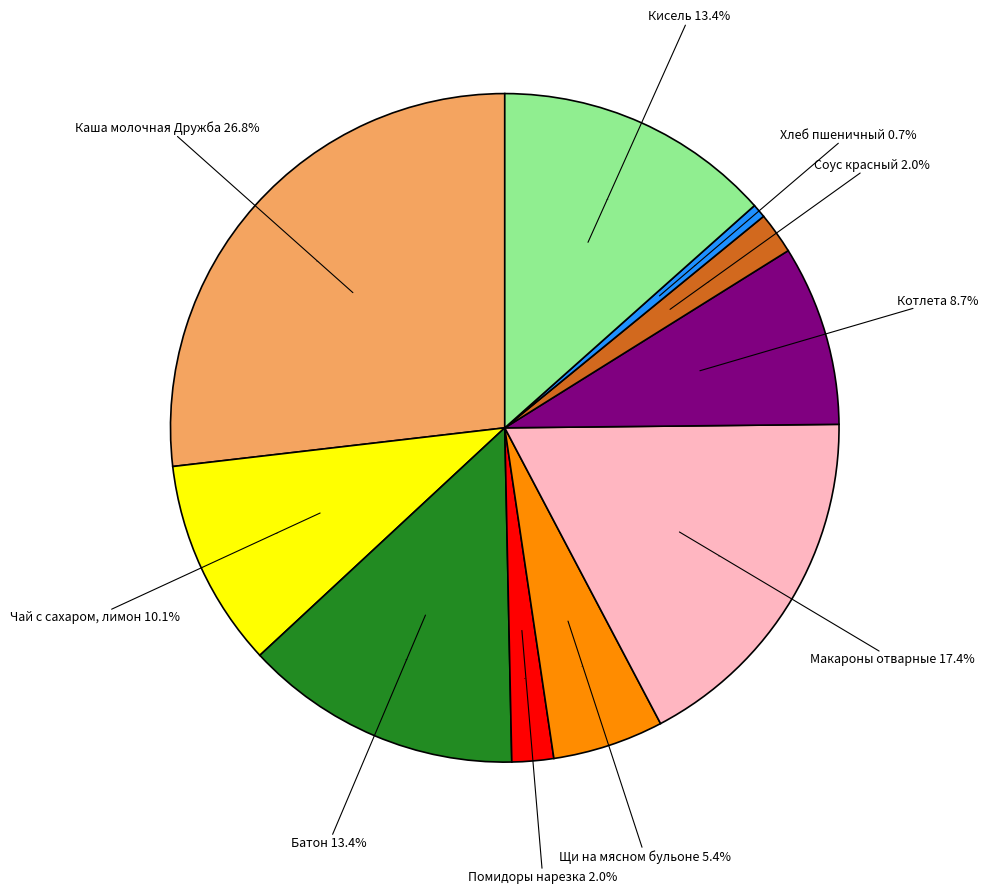

To the nearest percent, what is the combined percentage of Помидоры нарезка and Соус красный?

4%